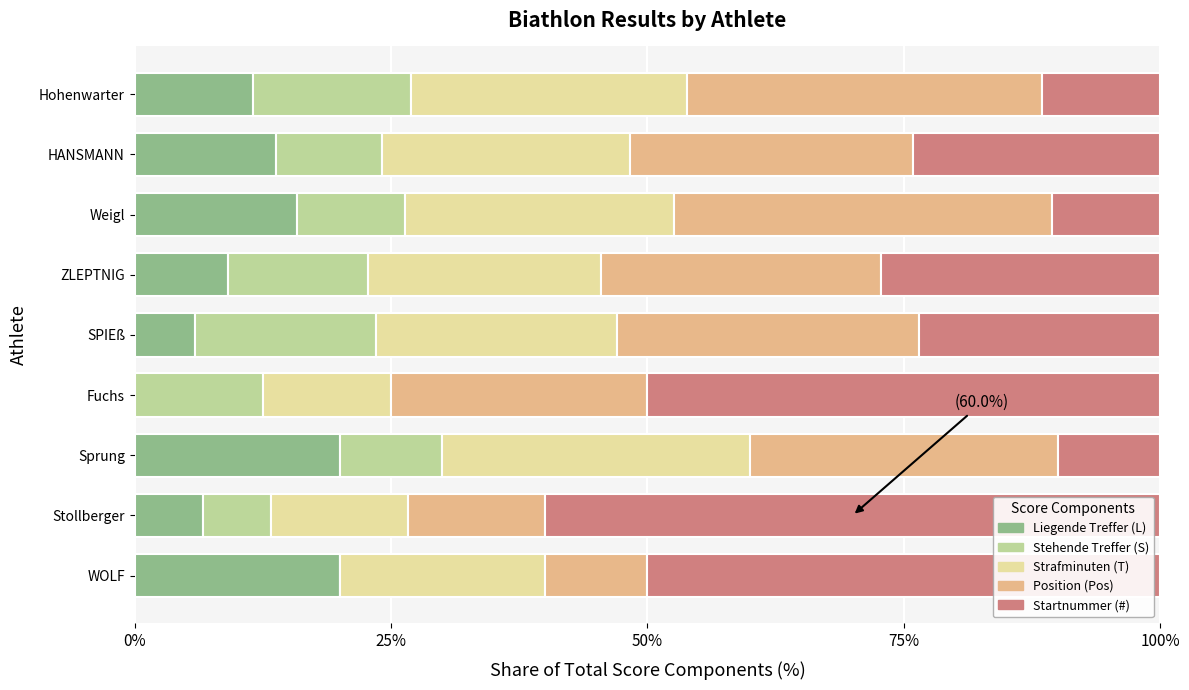

What is the total value across all series at SPIEß?

100.0